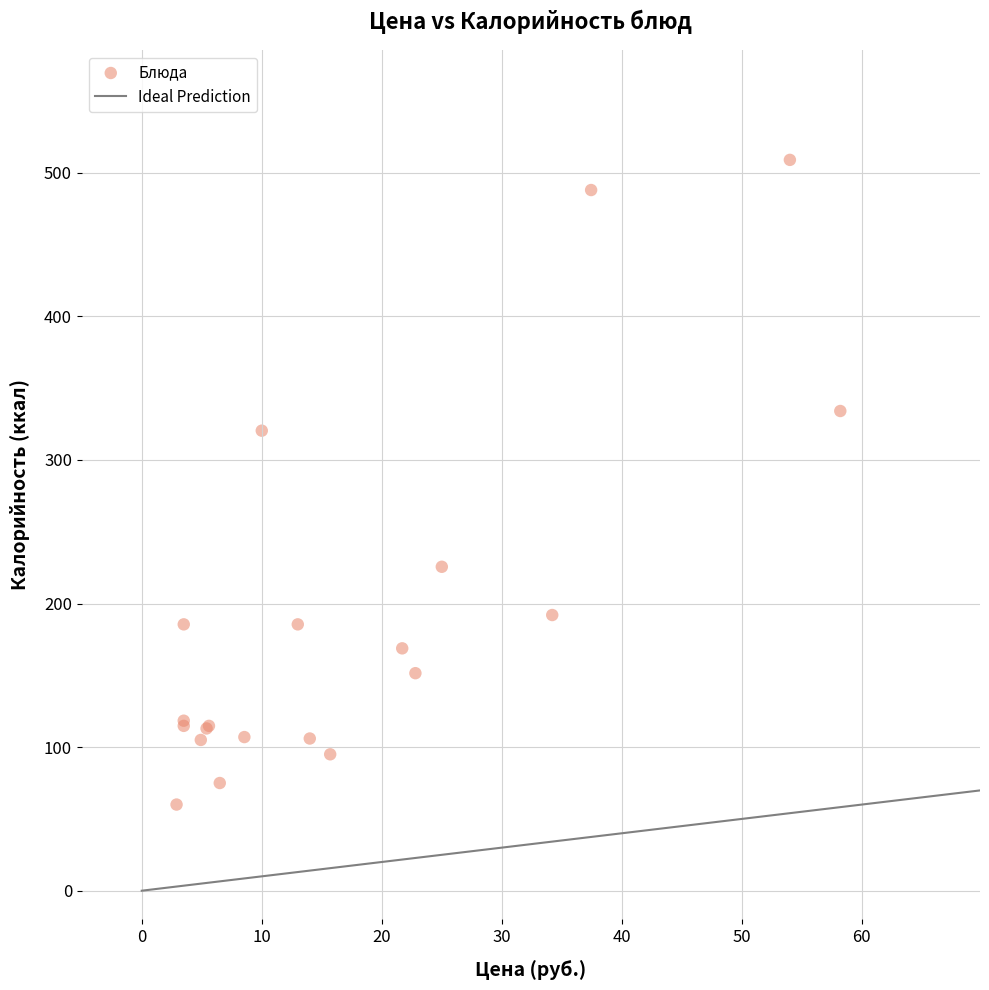

What Y value in the scatter plot is closest to 284?

320.4